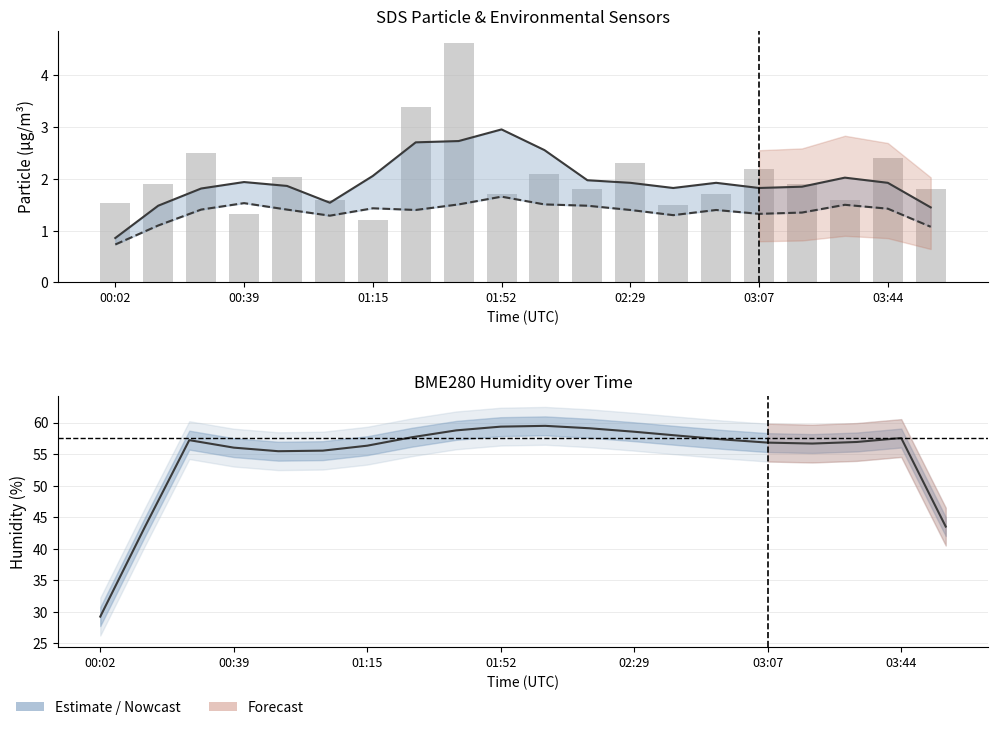

Is the value of SDS_P1 (smooth) at 17 greater than the value of BME280_humidity at 12?

No